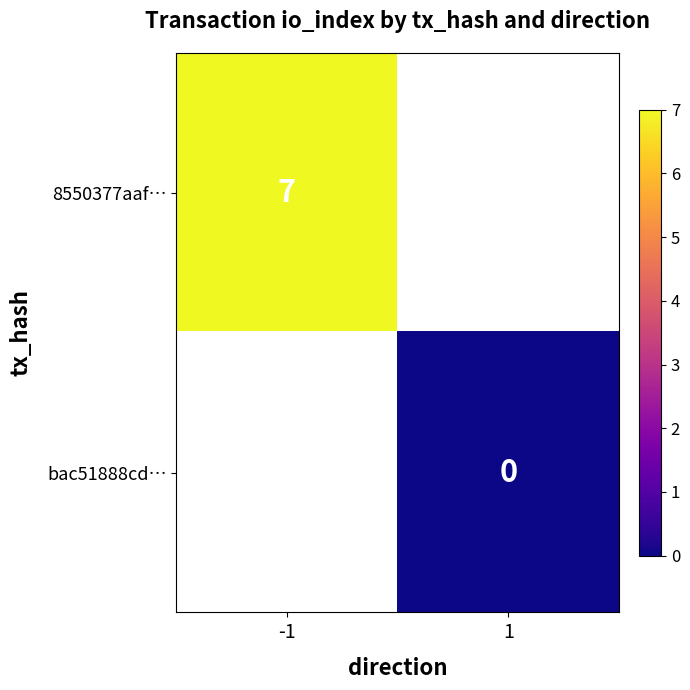

Count the number of data series in this chart.

2